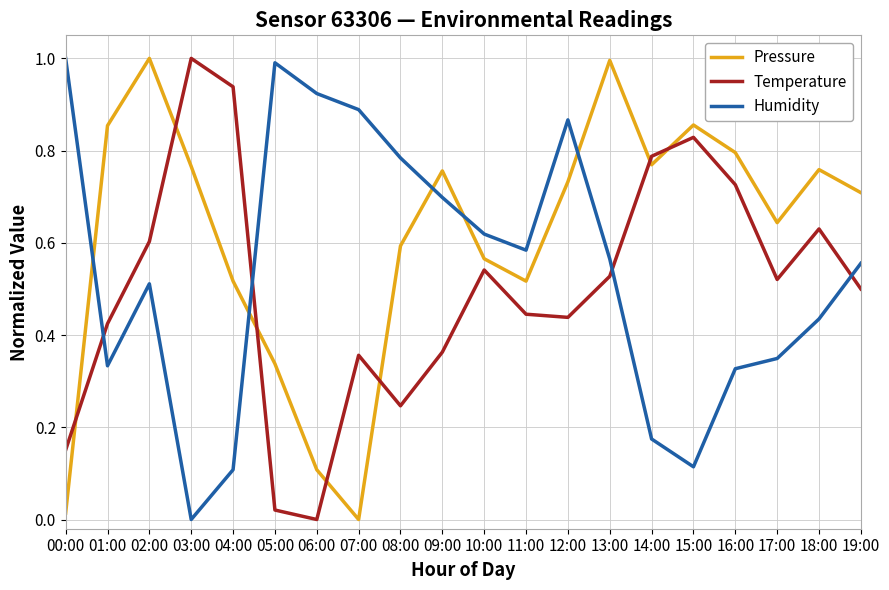

What is the sum of all Pressure values?

12.3